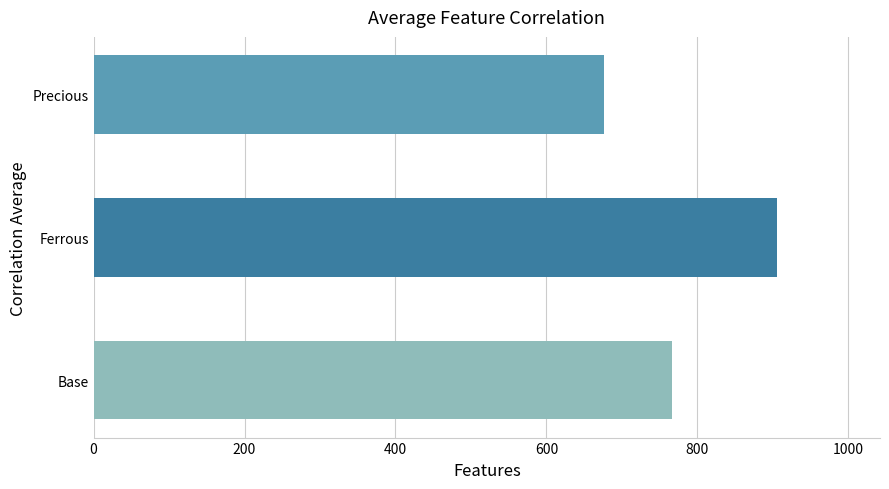

What is the sum of all values?

2347.9